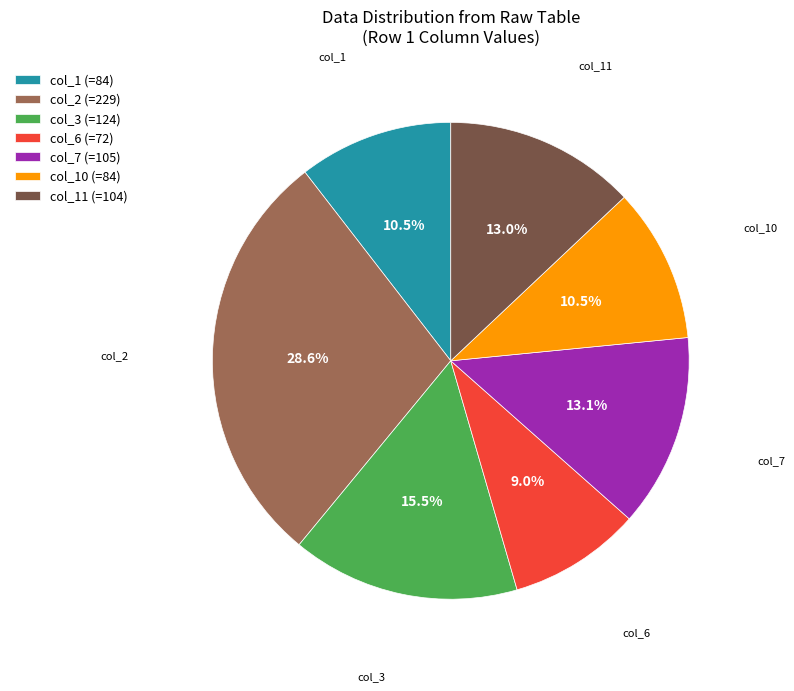

Is there a majority slice in this chart?

No